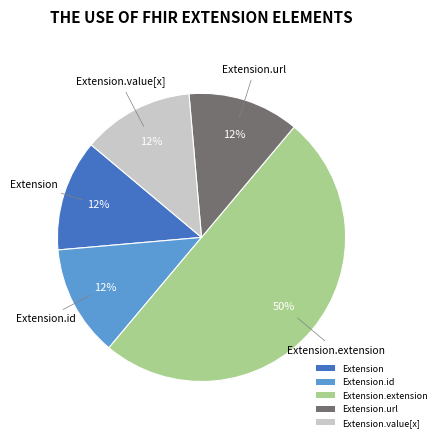

Is Extension.url the majority of the pie?

No